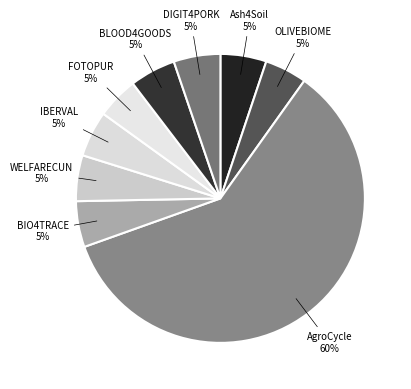

How many segments does this pie chart have?

9